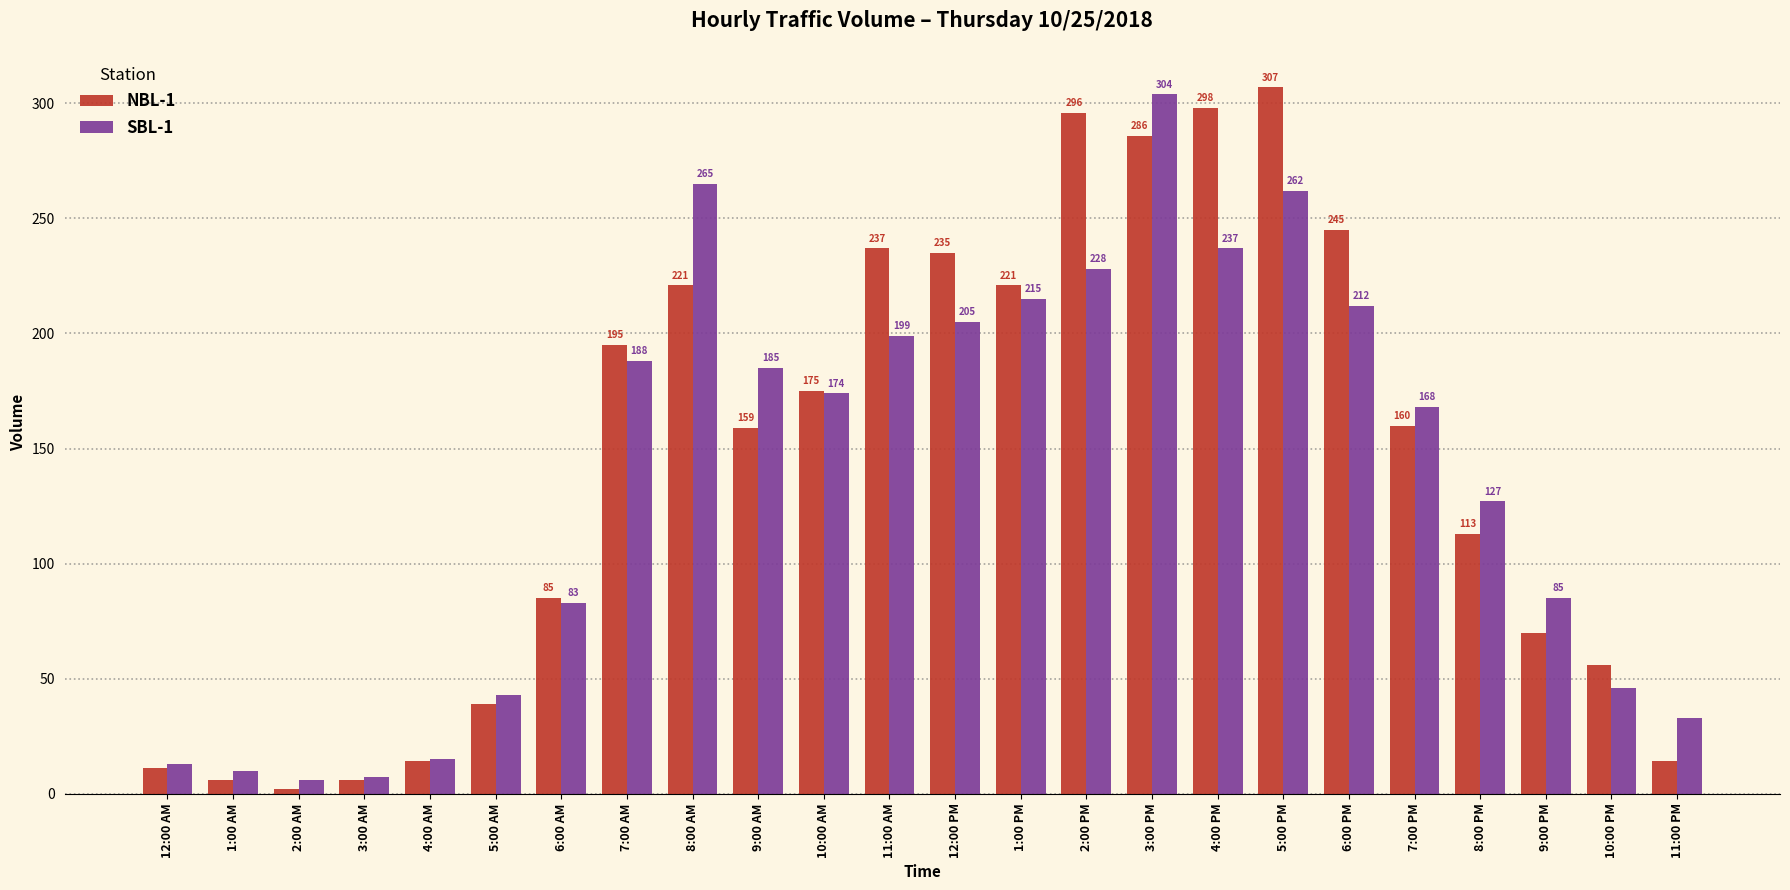

Reading left to right, what are all the values shown in this chart?

NBL-1: 12:00 AM=11	1:00 AM=6	2:00 AM=2	3:00 AM=6	4:00 AM=14	5:00 AM=39	6:00 AM=85	7:00 AM=195	8:00 AM=221	9:00 AM=159	10:00 AM=175	11:00 AM=237	12:00 PM=235	1:00 PM=221	2:00 PM=296	3:00 PM=286	4:00 PM=298	5:00 PM=307	6:00 PM=245	7:00 PM=160	8:00 PM=113	9:00 PM=70	10:00 PM=56	11:00 PM=14
SBL-1: 12:00 AM=13	1:00 AM=10	2:00 AM=6	3:00 AM=7	4:00 AM=15	5:00 AM=43	6:00 AM=83	7:00 AM=188	8:00 AM=265	9:00 AM=185	10:00 AM=174	11:00 AM=199	12:00 PM=205	1:00 PM=215	2:00 PM=228	3:00 PM=304	4:00 PM=237	5:00 PM=262	6:00 PM=212	7:00 PM=168	8:00 PM=127	9:00 PM=85	10:00 PM=46	11:00 PM=33